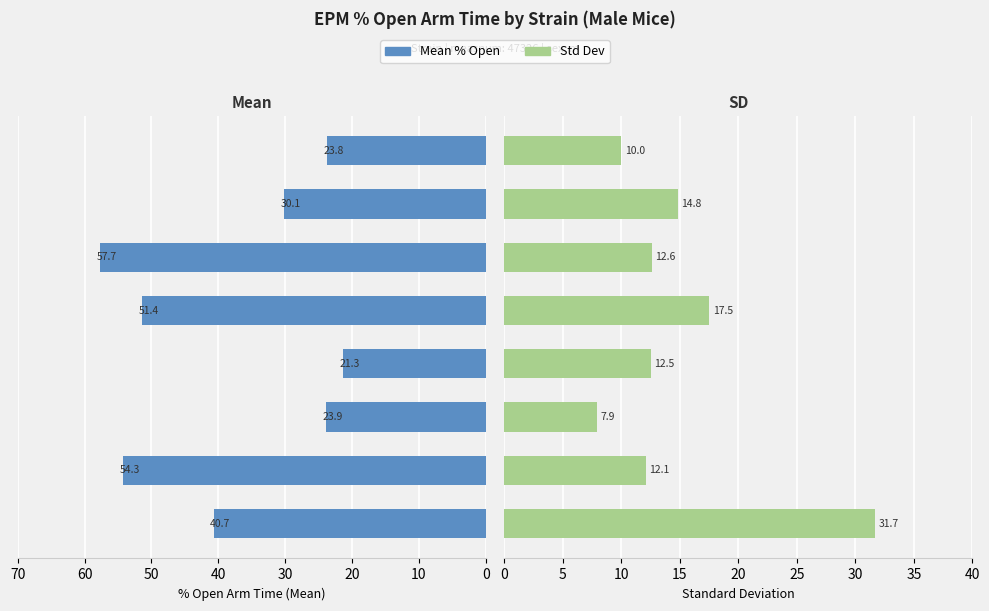

What is the minimum value shown in the chart?

7.9